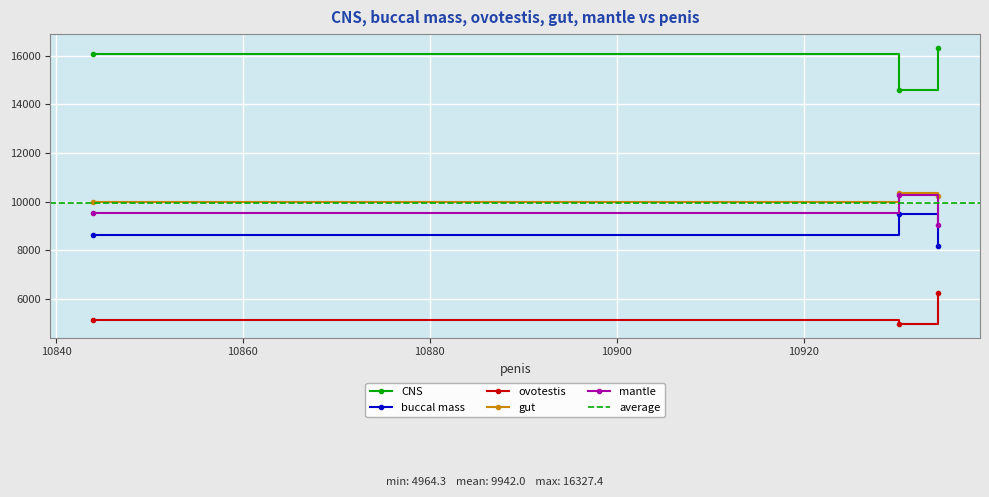

Which series has the largest total across all categories?

CNS